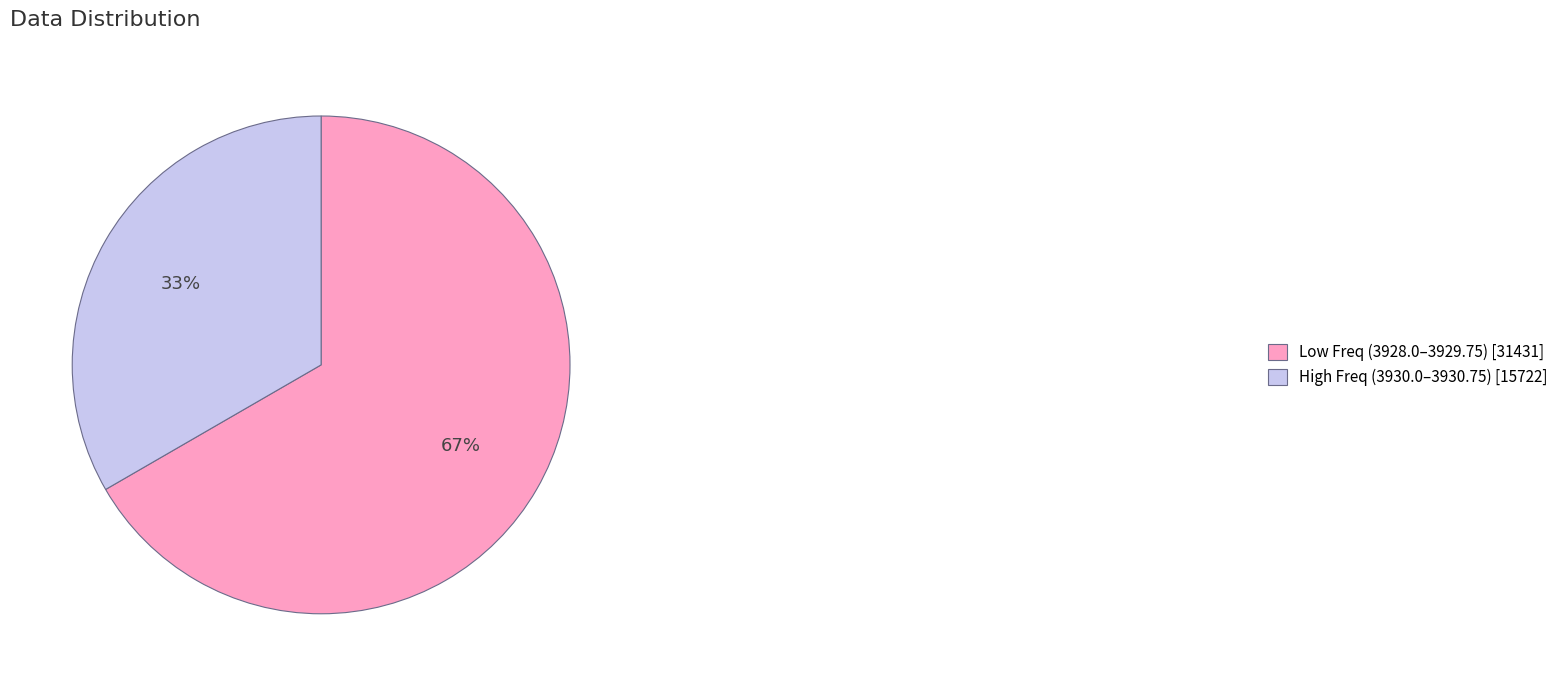

The Low Freq (3928.0–3929.75) [31431] slice represents 67% of the pie. True or false?

True